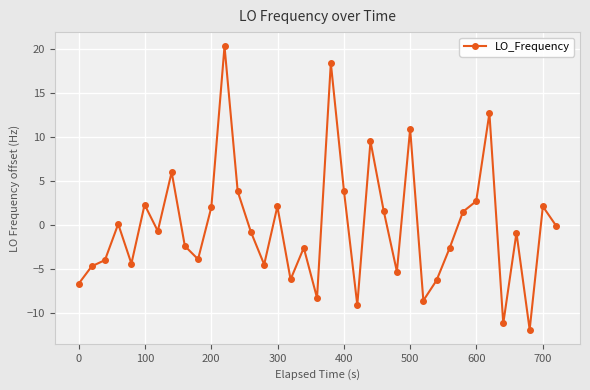

What is the smallest value displayed?

-11.9